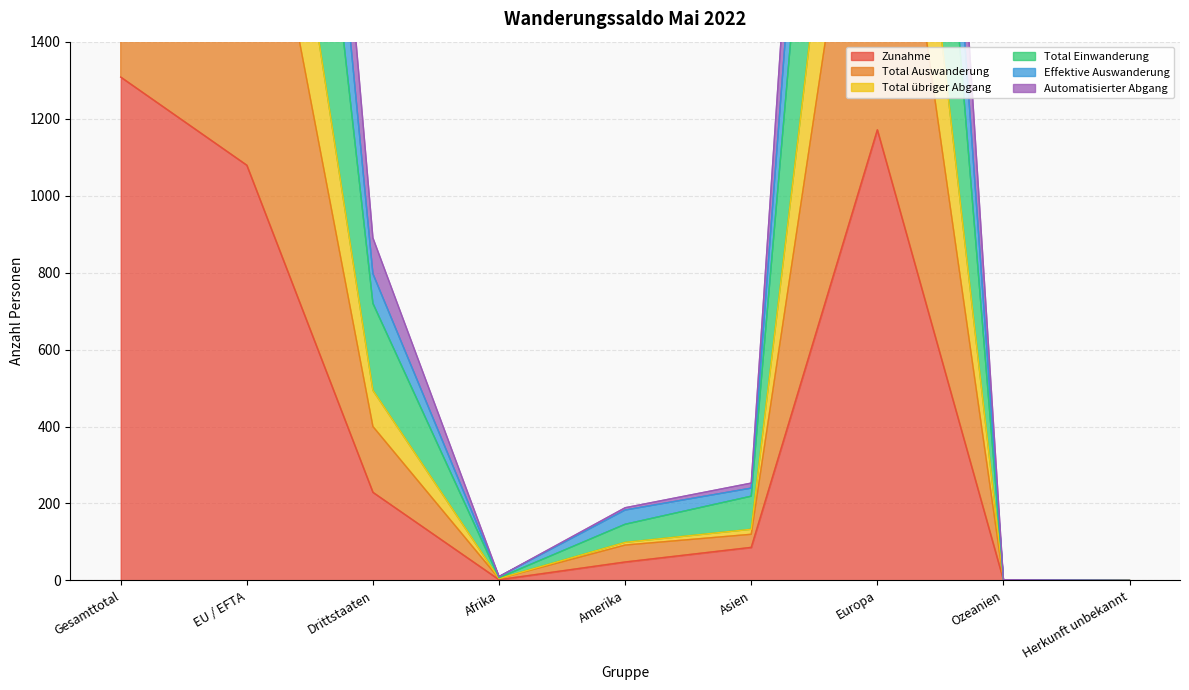

Rank the categories by Total übriger Abgang value from highest to lowest.

Gesamttotal, Europa, EU / EFTA, Drittstaaten, Asien, Amerika, Afrika, Ozeanien, Herkunft unbekannt